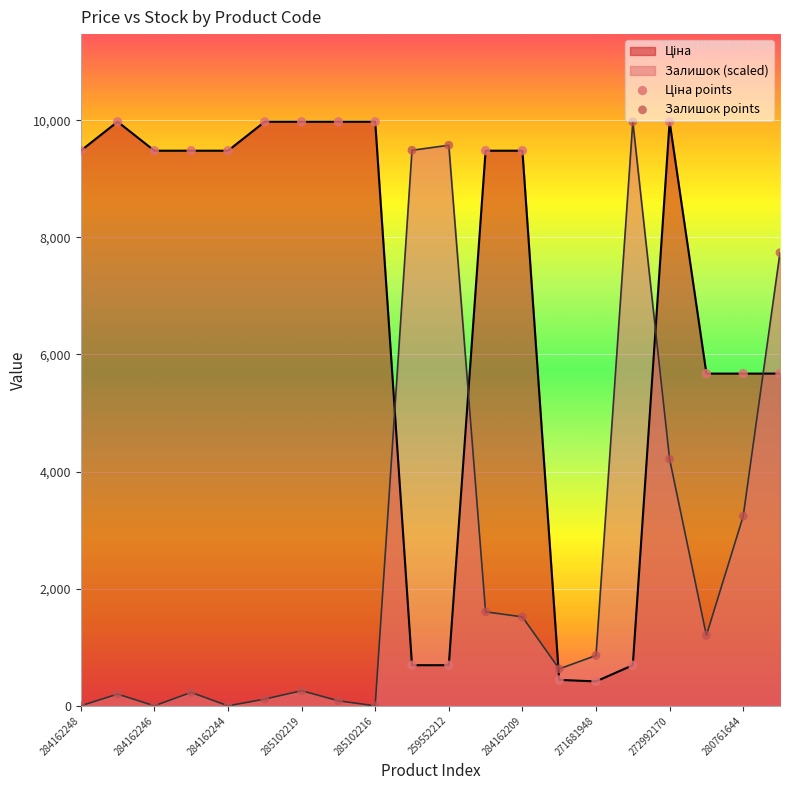

Which series has the largest Y range (max minus min)?

Залишок points